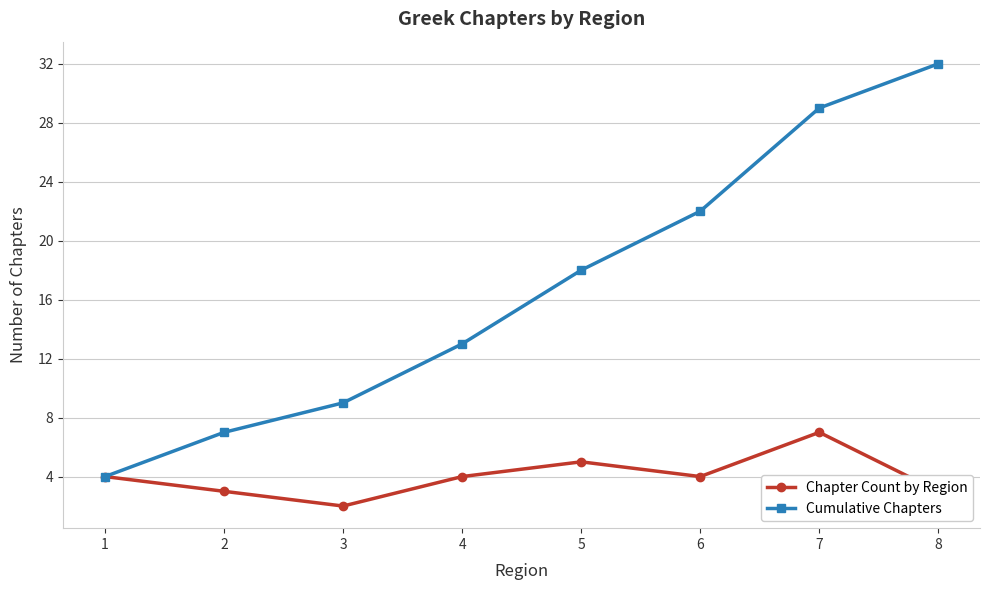

Which series has the largest range (max minus min)?

Cumulative Chapters